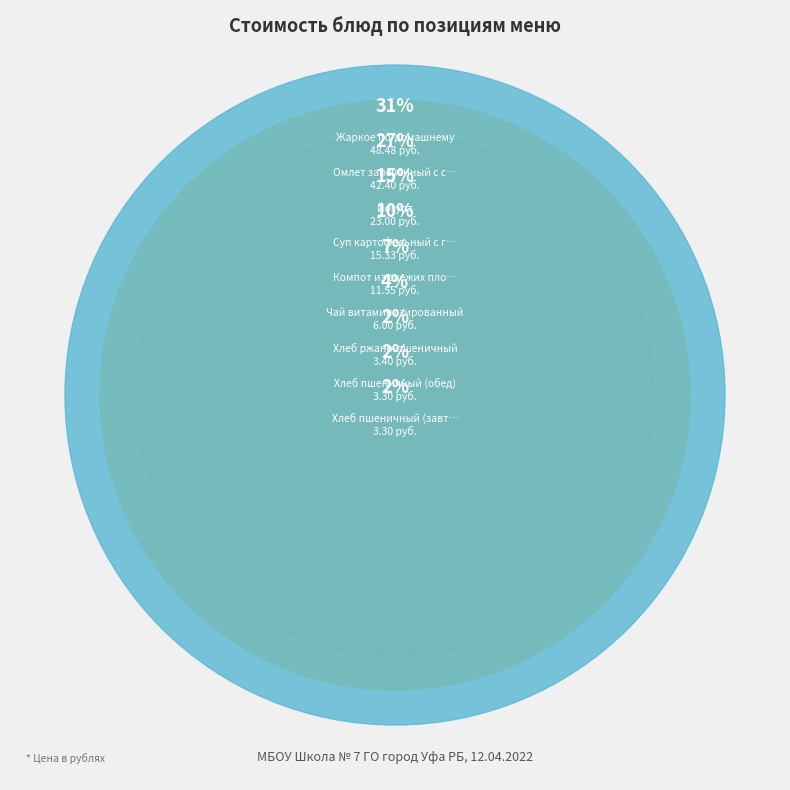

Which slice is the smallest?

Хлеб пшеничный (завтрак)